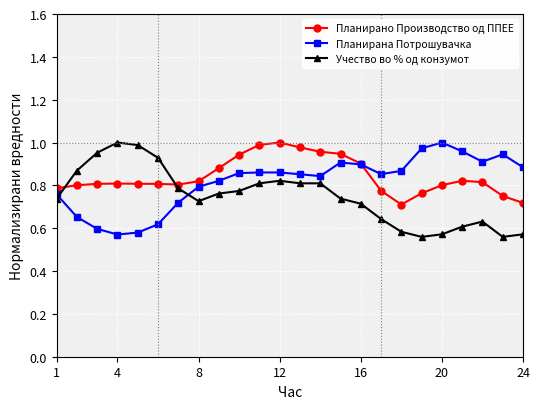

True or false: Планирано Производство од ППЕЕ has more than 2 points higher than both neighbors.

True